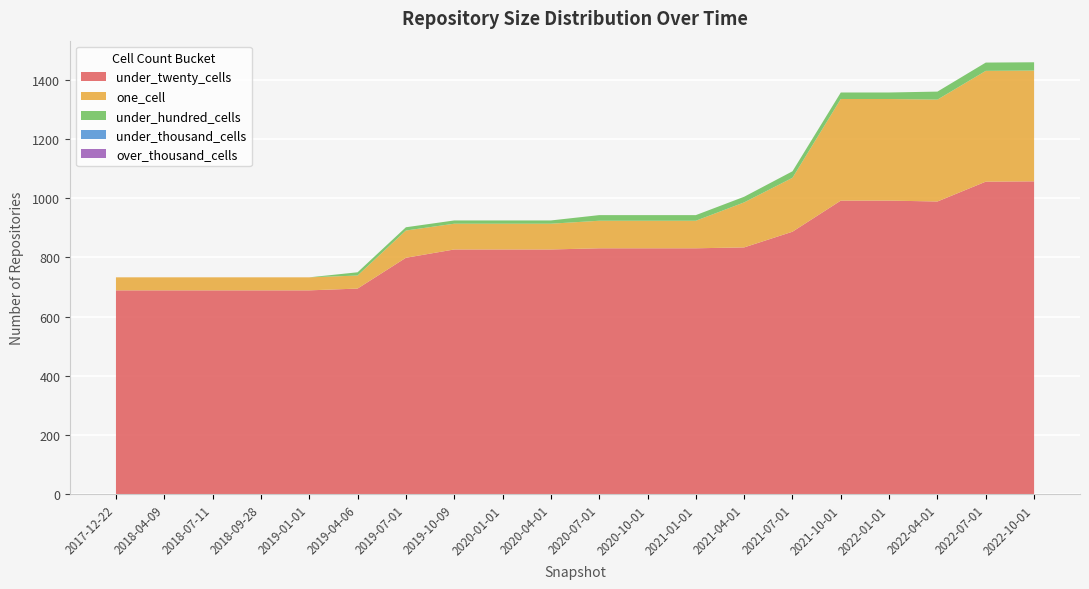

Reading right to left, transcribe all the data shown in this chart.

under_twenty_cells: 1057	1056	989	992	992	887	834	831	831	831	827	827	827	799	695	689	689	689	689	689
one_cell: 374	374	344	343	343	182	152	93	93	93	87	87	87	92	44	44	44	44	44	44
under_hundred_cells: 28	28	27	22	22	22	19	19	19	19	11	11	11	11	11	0	0	0	0	0
under_thousand_cells: 0	0	0	0	0	0	0	0	0	0	0	0	0	0	0	0	0	0	0	0
over_thousand_cells: 0	0	0	0	0	0	0	0	0	0	0	0	0	0	0	0	0	0	0	0